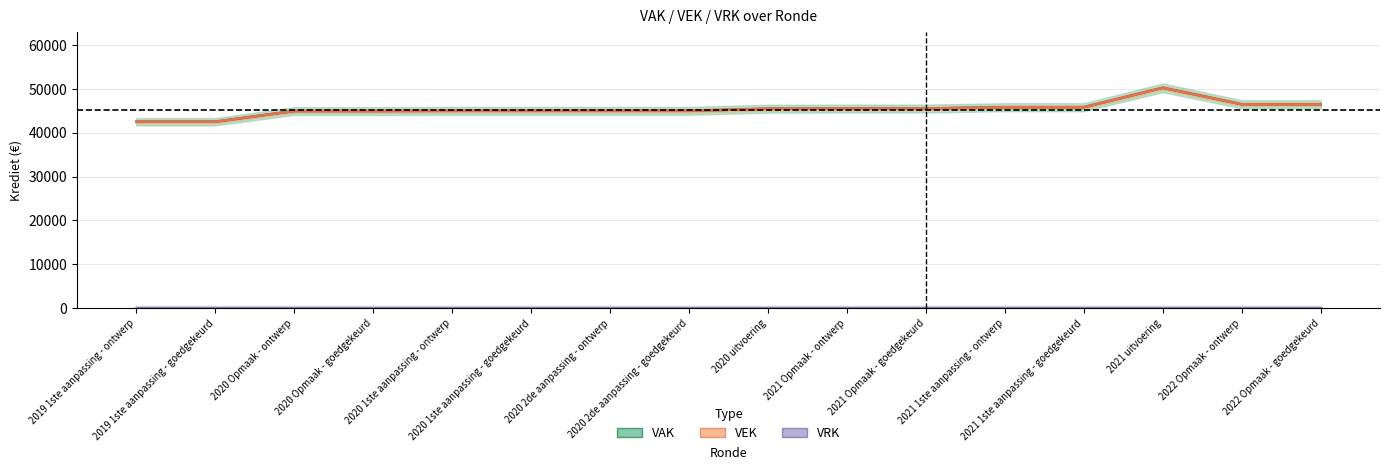

What is the total value across all series at 2019 1ste aanpassing - ontwerp?

85046